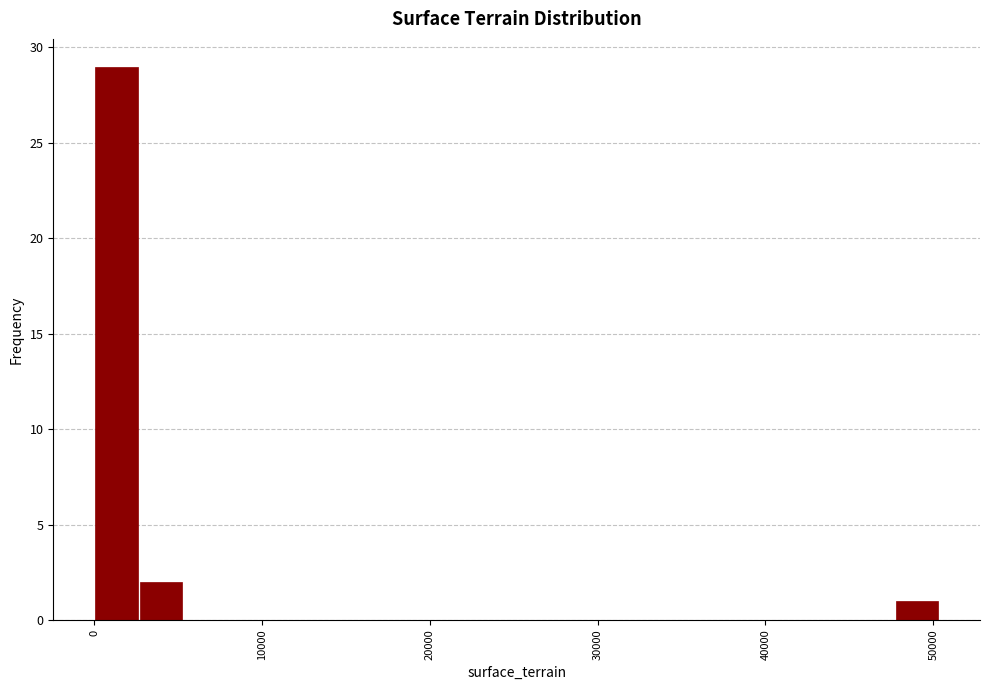

Around what value on the x-axis is the tallest bar? Give the approximate position of its centre, as read against the axis.

1000